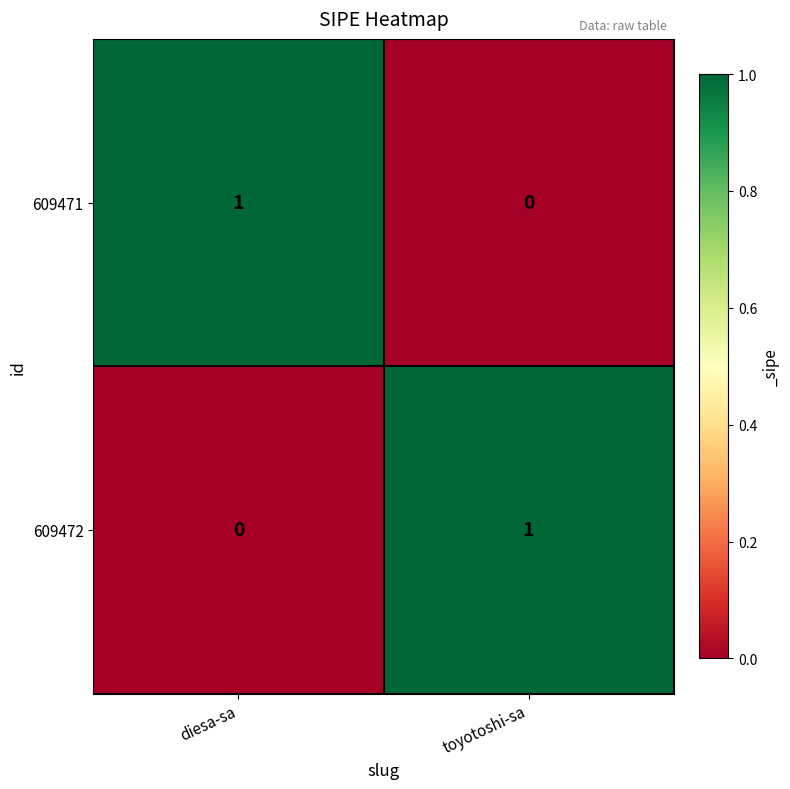

Is it true that 609471 equals 0 at toyotoshi-sa?

True